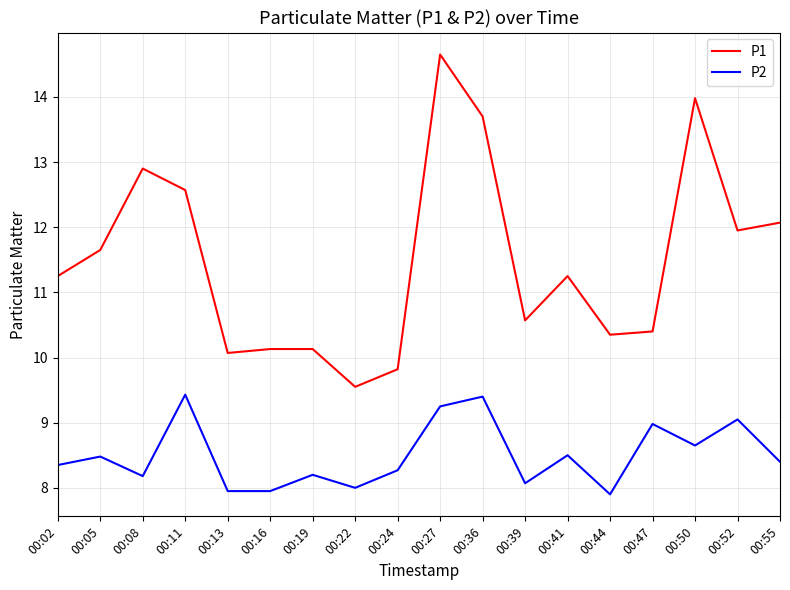

The value of P1 at 00:52 is 11.9. True or false?

True